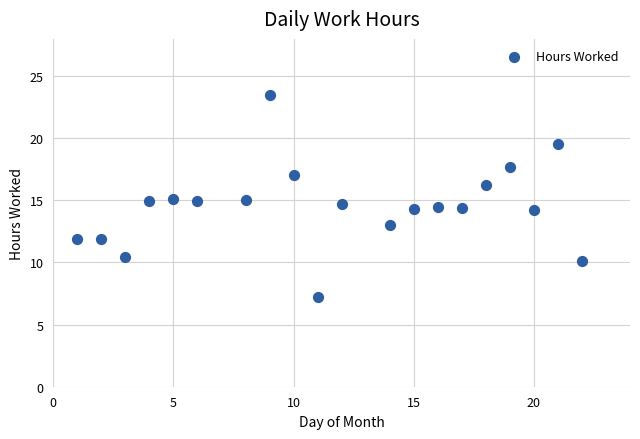

What is the range of Y values (max minus min)?

16.2